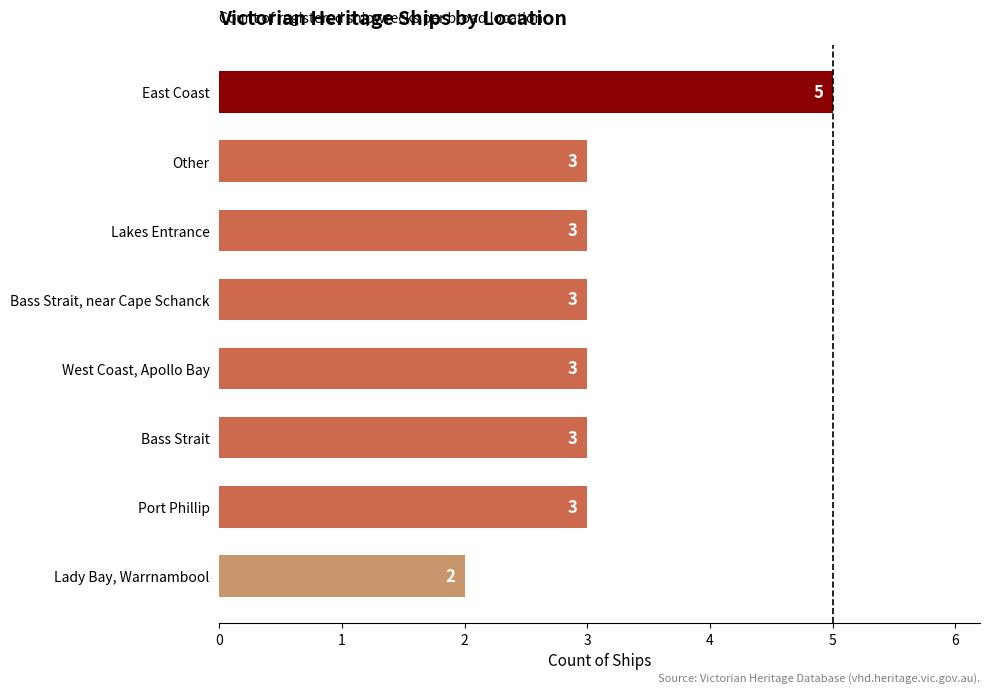

How many bars are there in total?

8